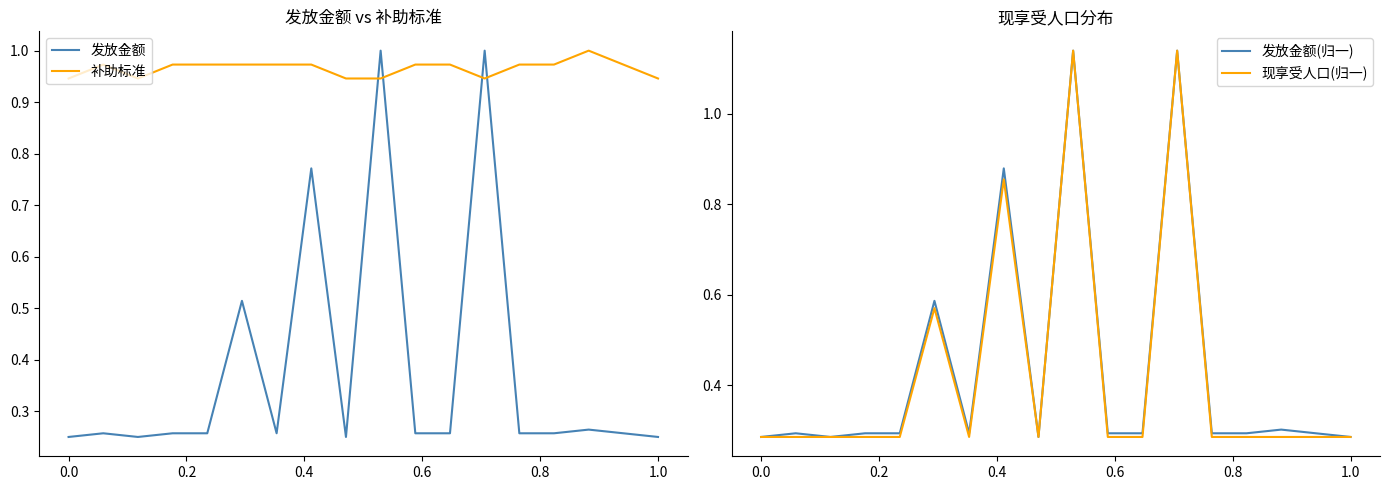

After their last crossing, which series has the higher values: 补助标准 or 发放金额?

补助标准